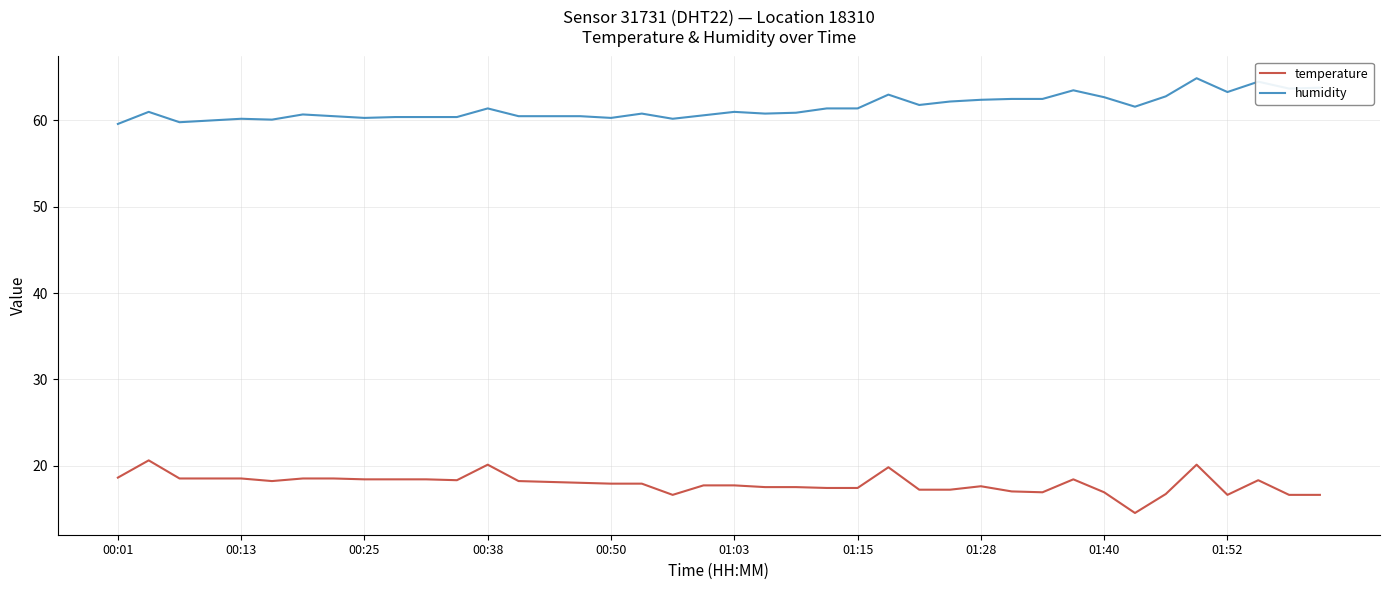

What is the smallest value displayed?

14.5